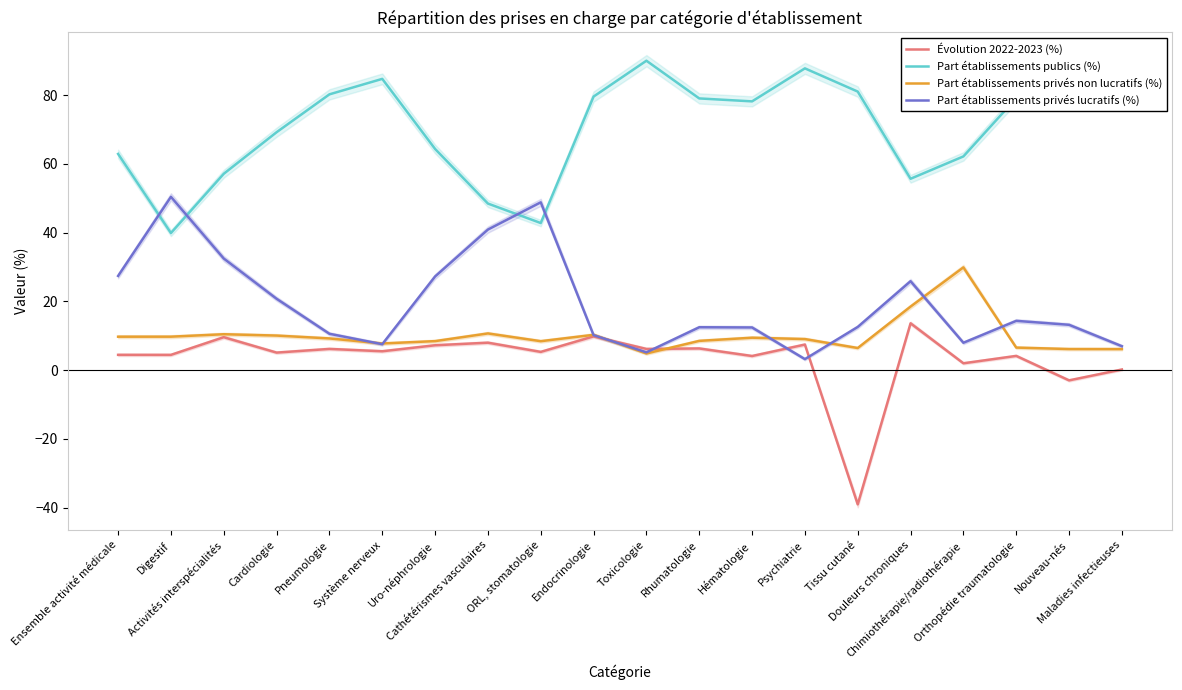

True or false: Part établissements privés non lucratifs (%) has a value of 1.8 at Système nerveux.

False